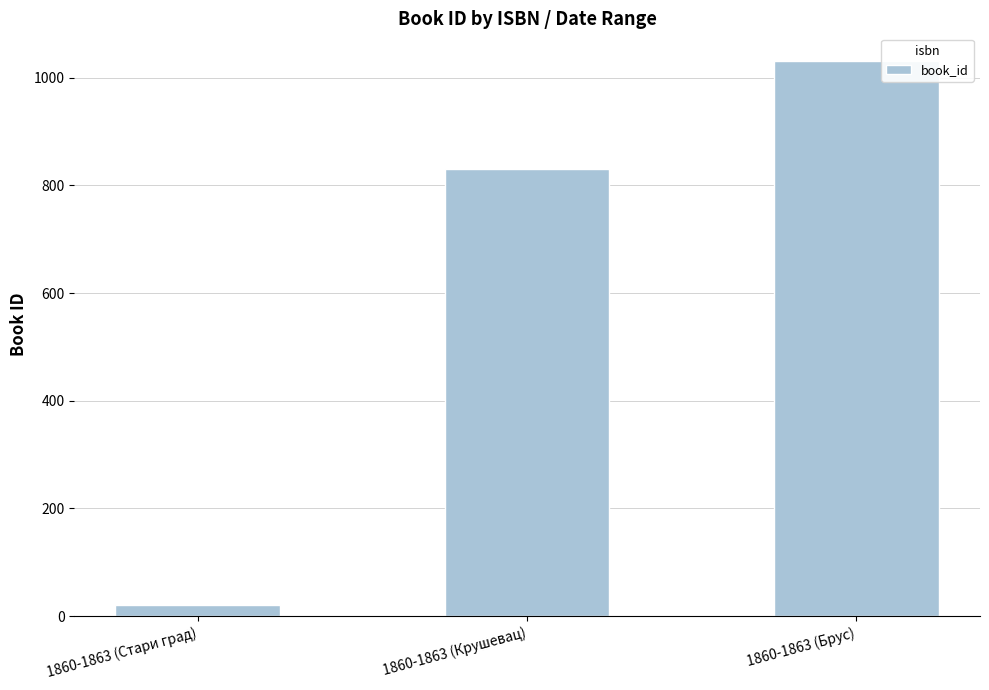

The chart shows a value of 1031 at 1860-1863 (Брус). True or false?

True